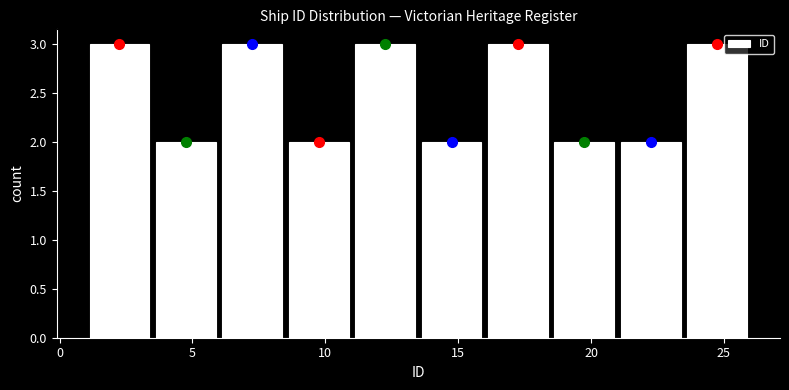

Reading left to right, list every bar in this chart as the range it spans on the x-axis followed by its height. The values are not printed on the chart, so give them approximately, as read against the axis.

1.0 to 3.5: 3
3.5 to 6.0: 2
6.0 to 8.5: 3
8.5 to 11.0: 2
11.0 to 13.5: 3
13.5 to 16.0: 2
16.0 to 18.5: 3
18.5 to 21.0: 2
21.0 to 23.5: 2
23.5 to 26.0: 3